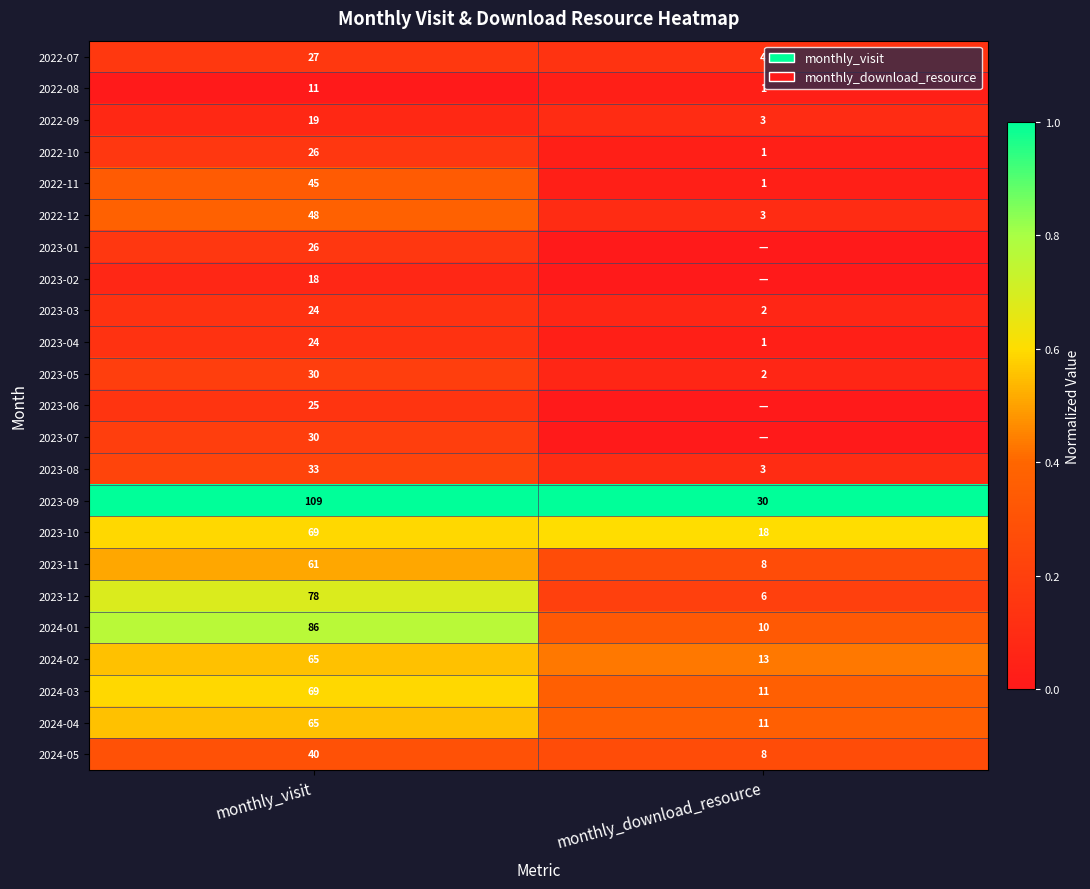

Where is 2023-11 nearest to the value 34?

monthly_download_resource